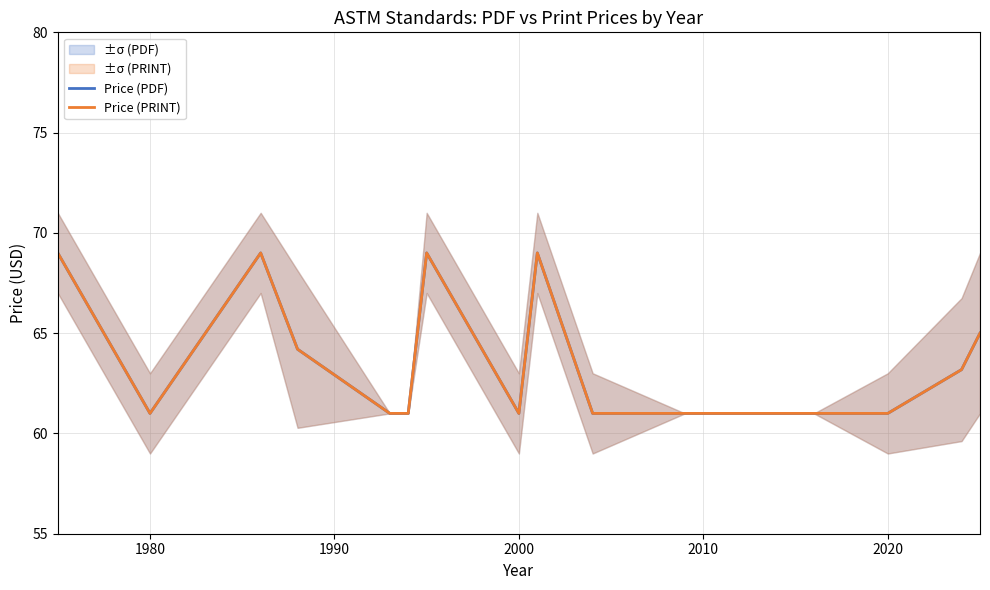

How many interior local peaks does the Price (PRINT) series have?

3